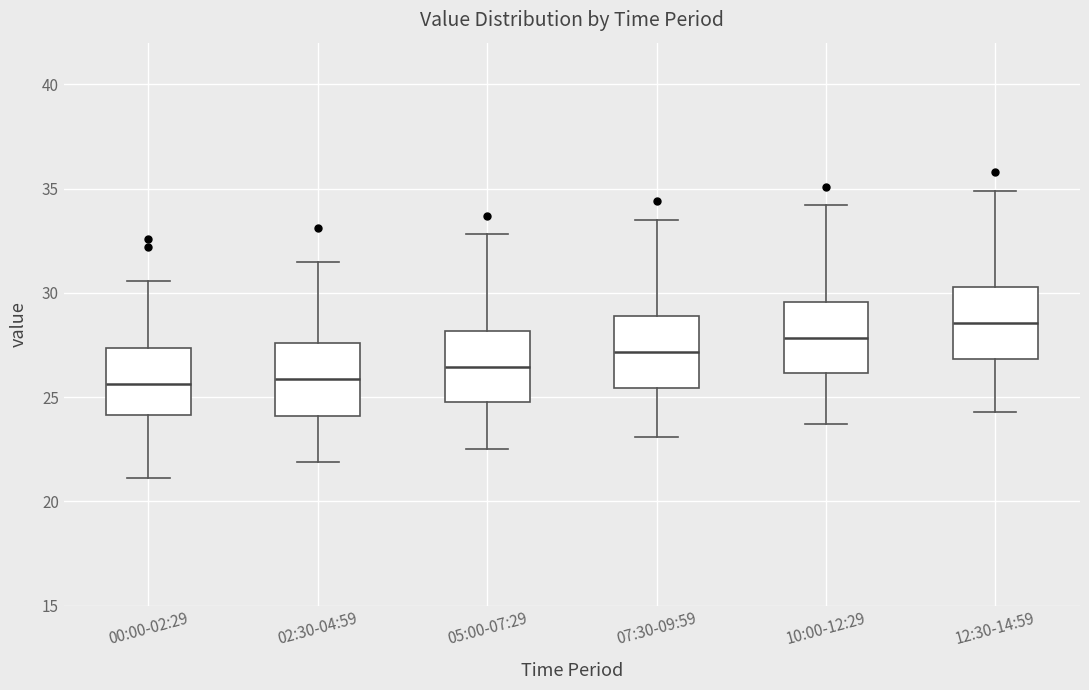

Reading left to right, read every box against the y-axis: the position of its median line, the range the box covers, and the ends of its whiskers. The values are not printed on the chart, so give them approximately, as read against the axis.

00:00-02:29: median 25.5, box 24.0 to 27.5, whiskers 21.0 to 30.5
02:30-04:59: median 26.0, box 24.0 to 27.5, whiskers 22.0 to 31.5
05:00-07:29: median 26.5, box 25.0 to 28.0, whiskers 22.5 to 33.0
07:30-09:59: median 27.0, box 25.5 to 29.0, whiskers 23.0 to 33.5
10:00-12:29: median 28.0, box 26.0 to 29.5, whiskers 23.5 to 34.0
12:30-14:59: median 28.5, box 27.0 to 30.5, whiskers 24.5 to 35.0